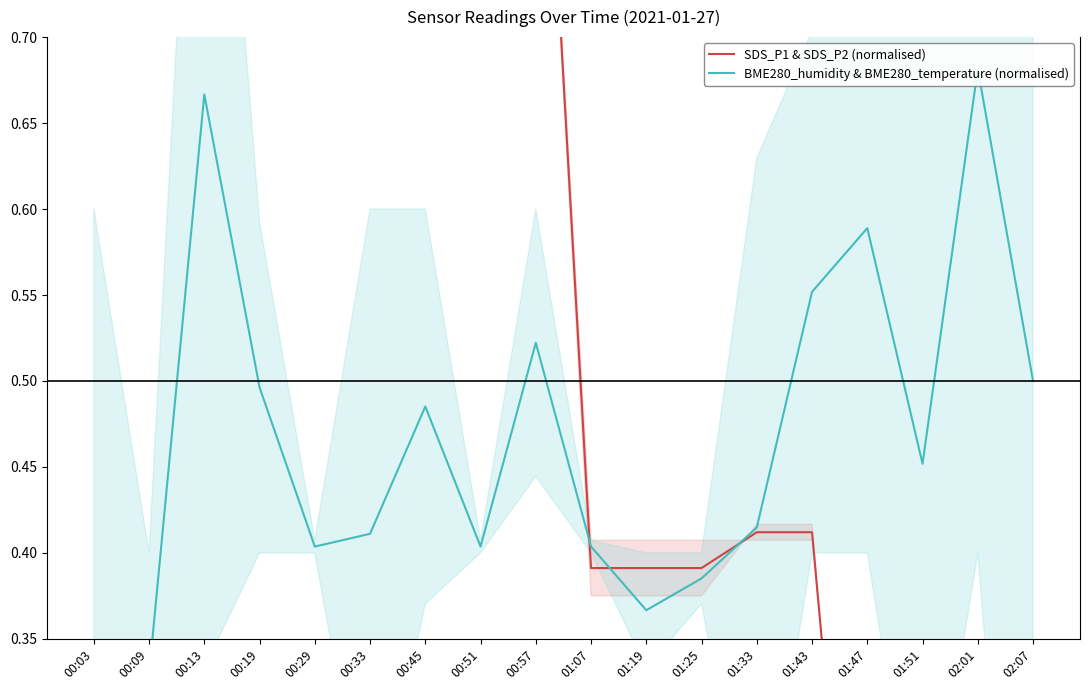

Which category has the lowest value in the BME280_humidity & BME280_temperature (normalised) series?

00:03